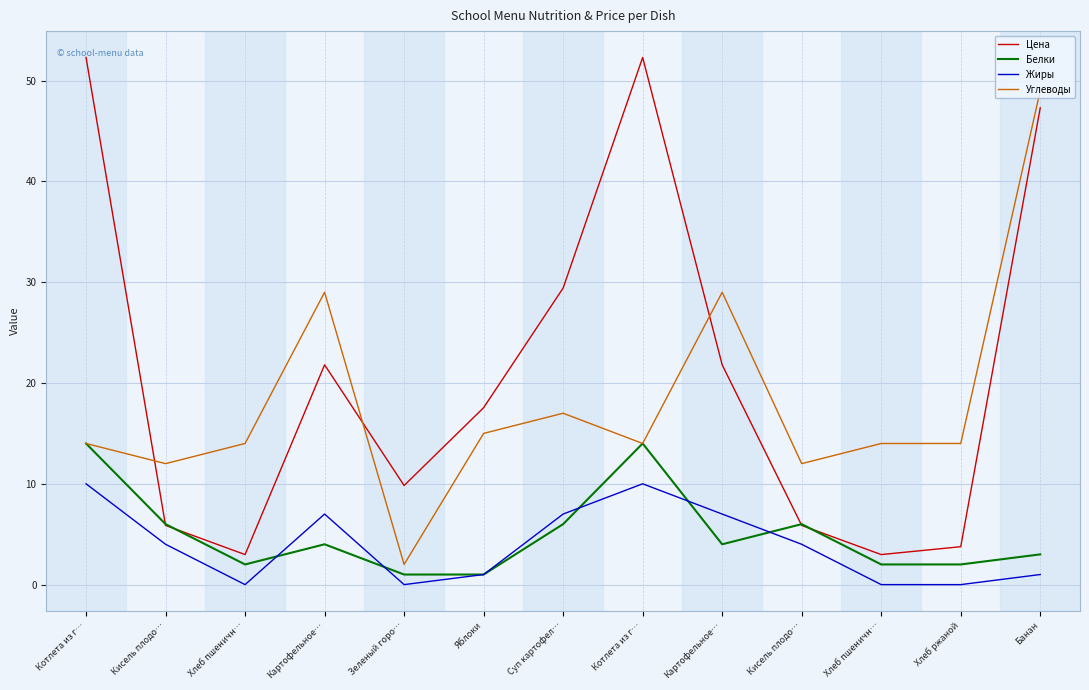

Which series has the largest total across all categories?

Цена